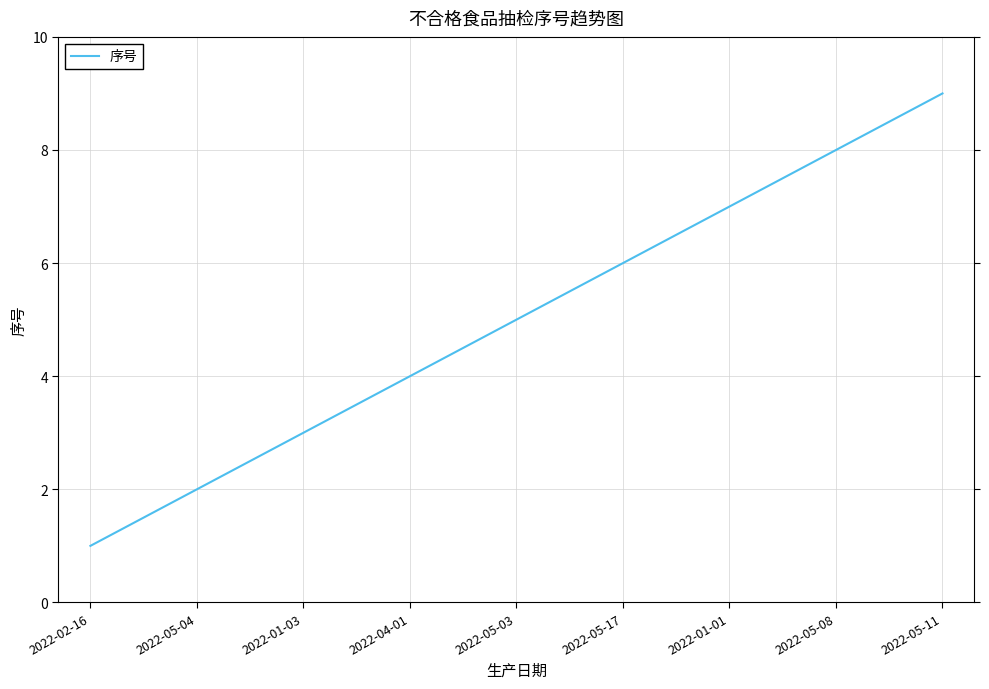

How many lines are shown in the chart?

1